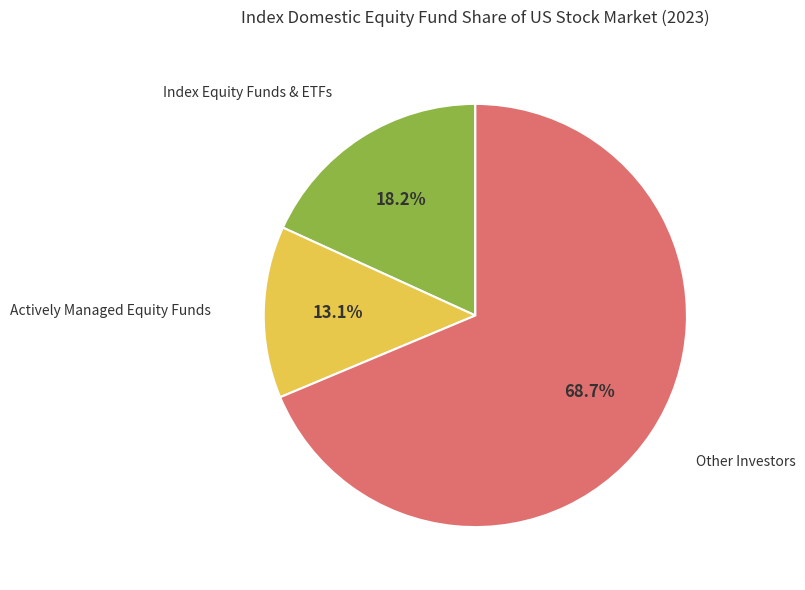

Is there any slice that represents more than half of the pie?

Yes